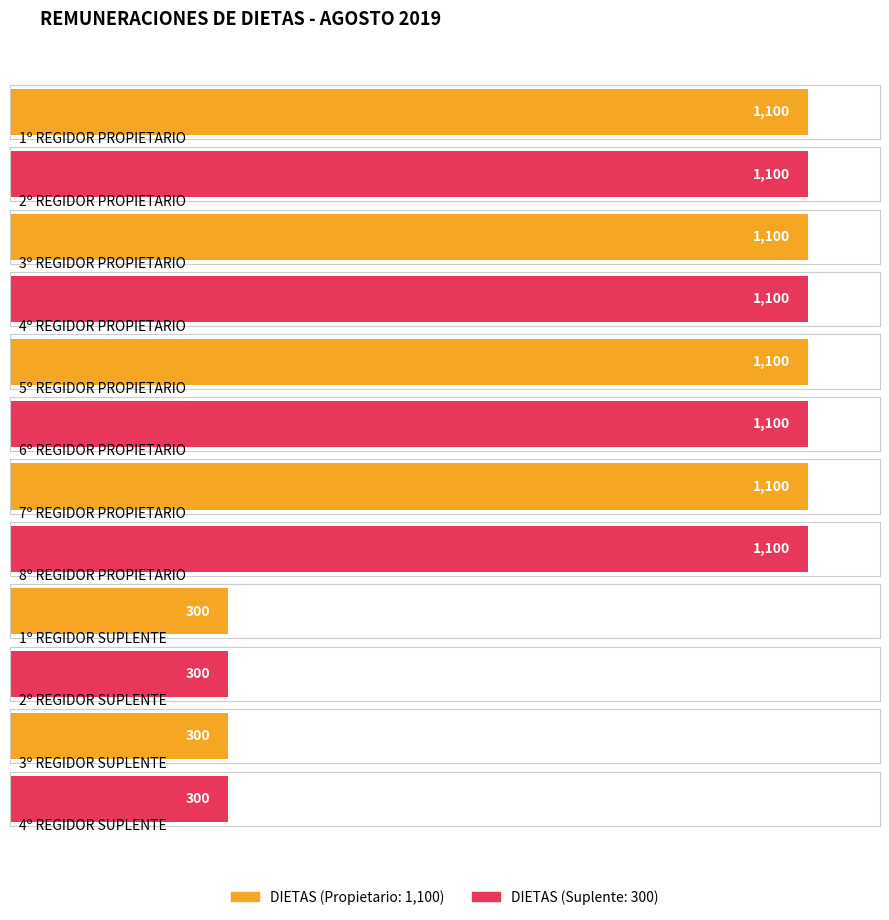

What is the change in value from 3º REGIDOR PROPIETARIO to 1º REGIDOR SUPLENTE?

-800